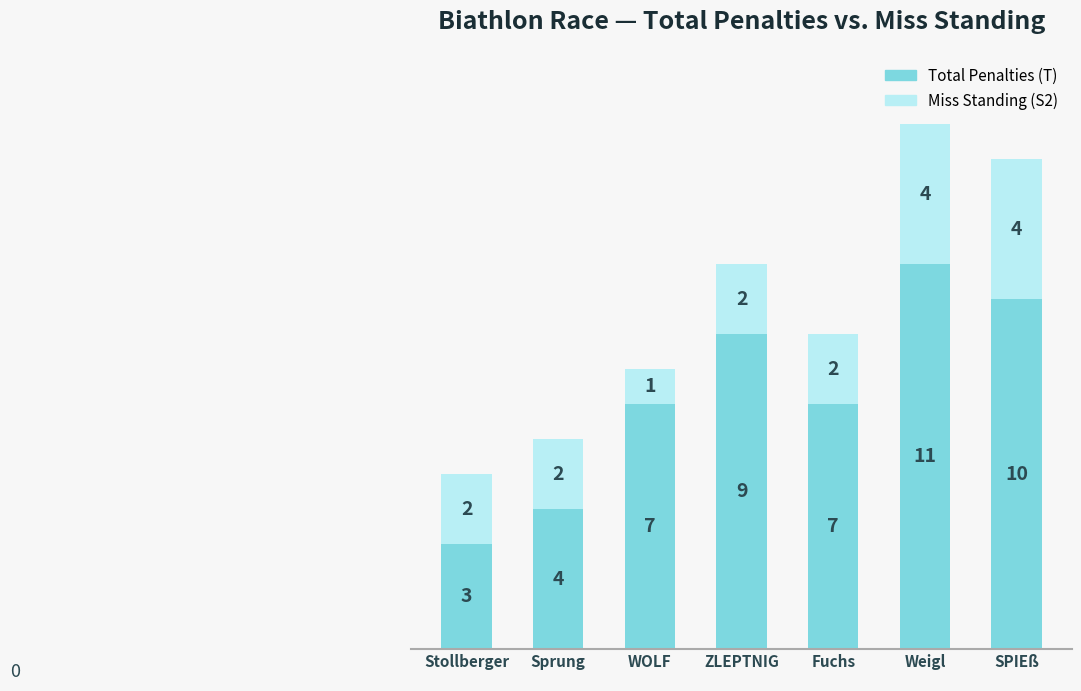

Count the Total Penalties (T) values in the range 4 to 10.

5